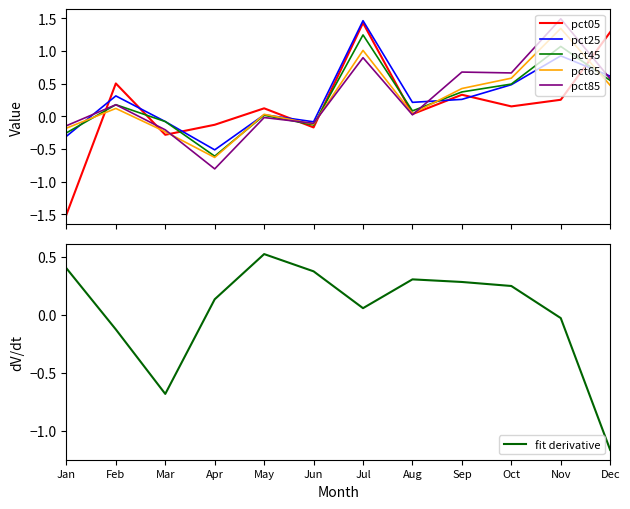

What is the smallest value displayed?

-1.5